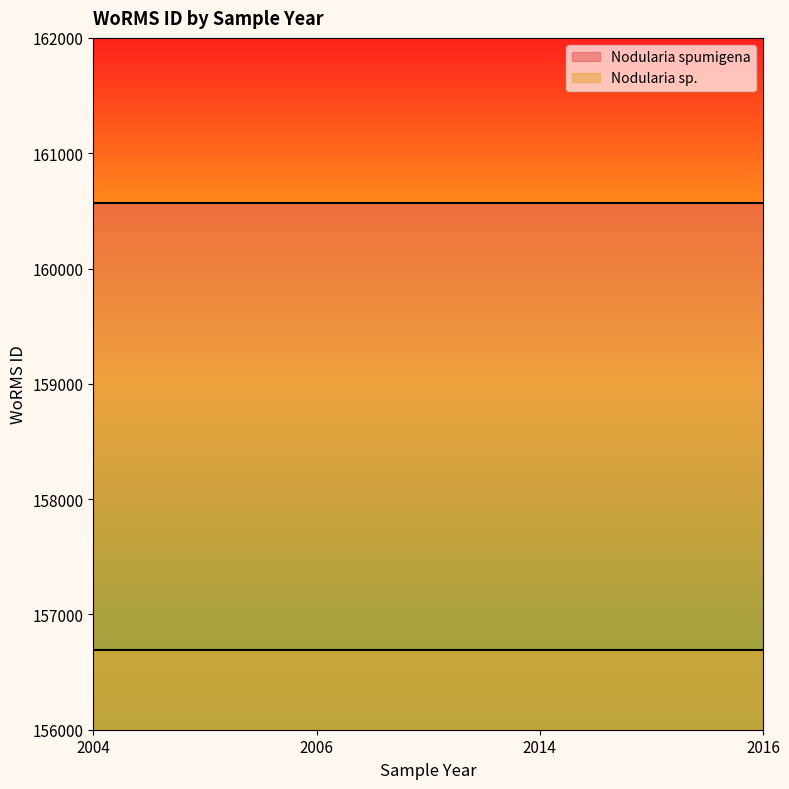

True or false: Nodularia sp. and Nodularia spumigena cross at least once.

False